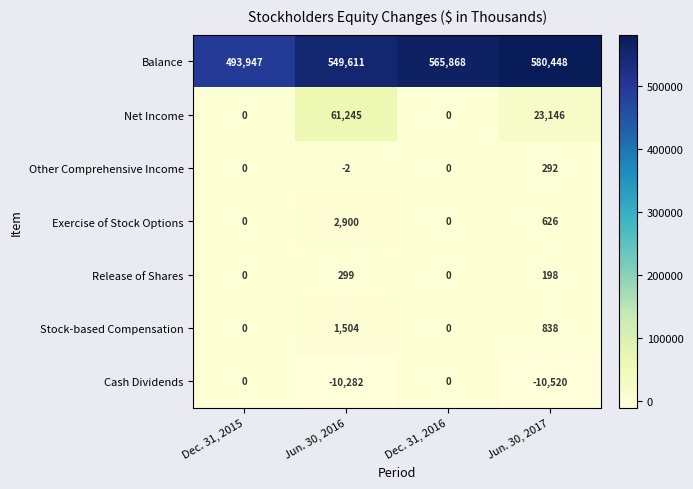

What is the total value across all series at Dec. 31, 2016?

565868